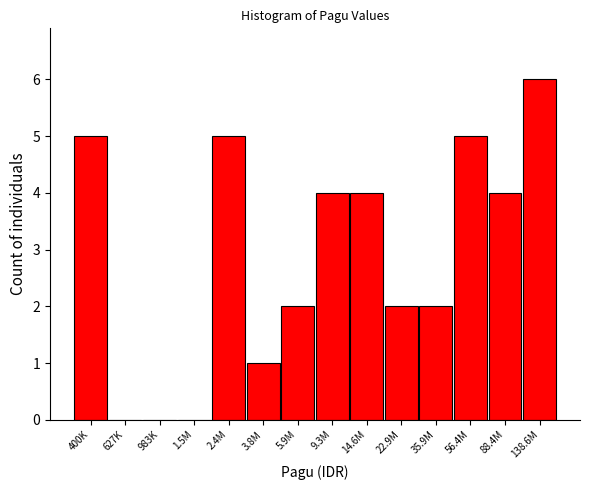

Reading left to right, extract all data points from this chart.

400K=5	627K=0	983K=0	1.5M=0	2.4M=5	3.8M=1	5.9M=2	9.3M=4	14.6M=4	22.9M=2	35.9M=2	56.4M=5	88.4M=4	138.6M=6